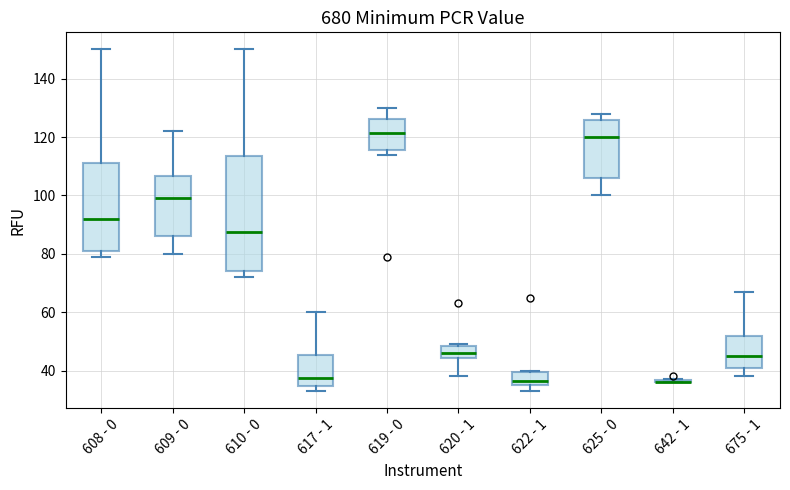

Where does the upper whisker of the box for 617 - 1 end on the y-axis? The values are not printed on the chart, so give them approximately, as read against the axis.

60